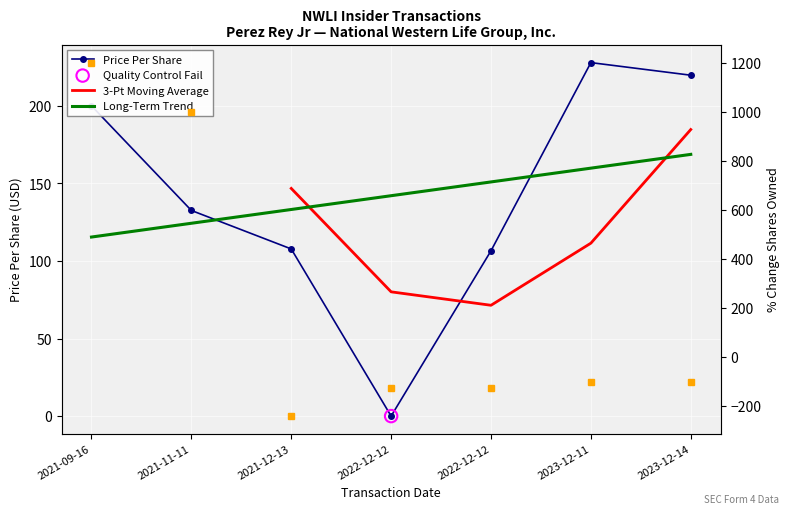

Which series reaches the minimum Y coordinate?

transactionPricePerShare